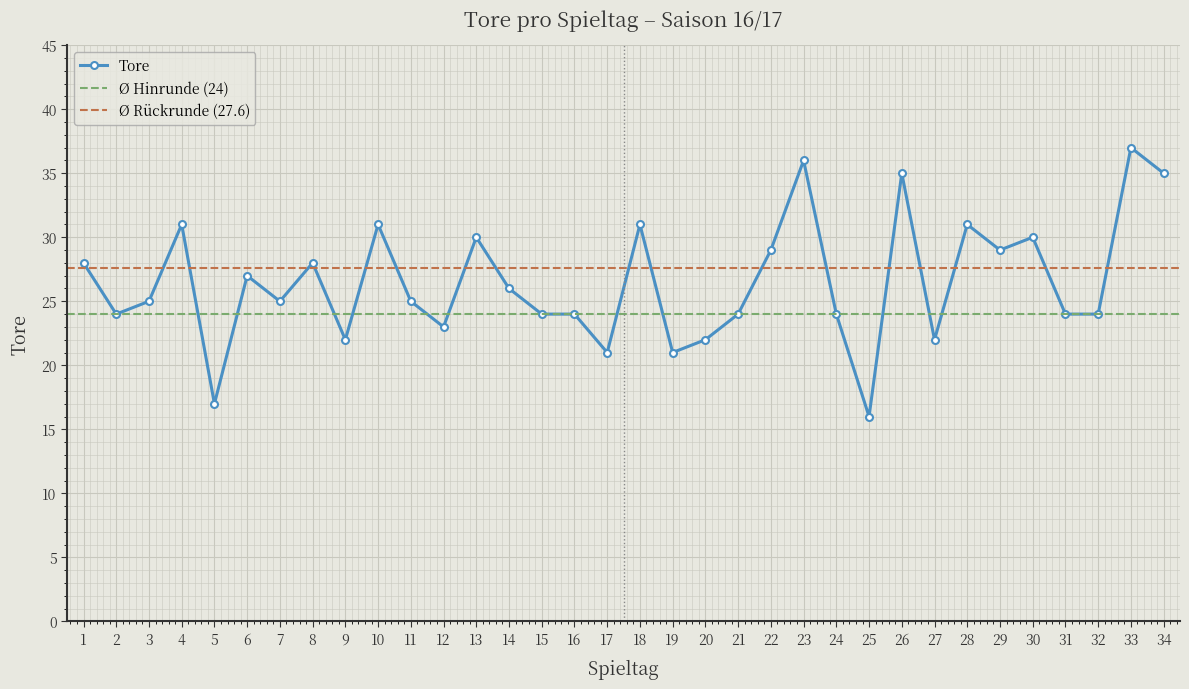

At which label does the data first exceed 25?

1